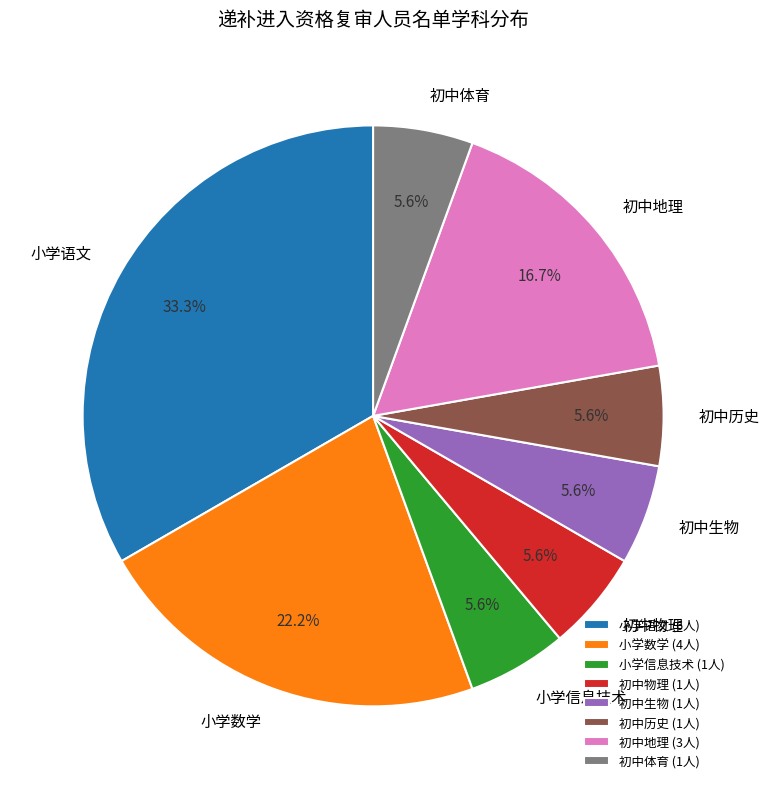

The 初中物理 slice represents 6% of the pie. True or false?

True